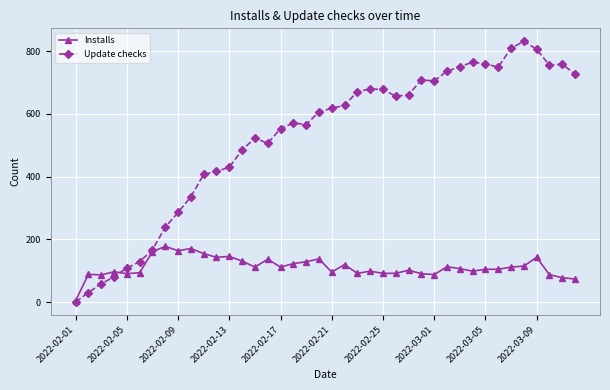

Count the number of categories in the chart.

40